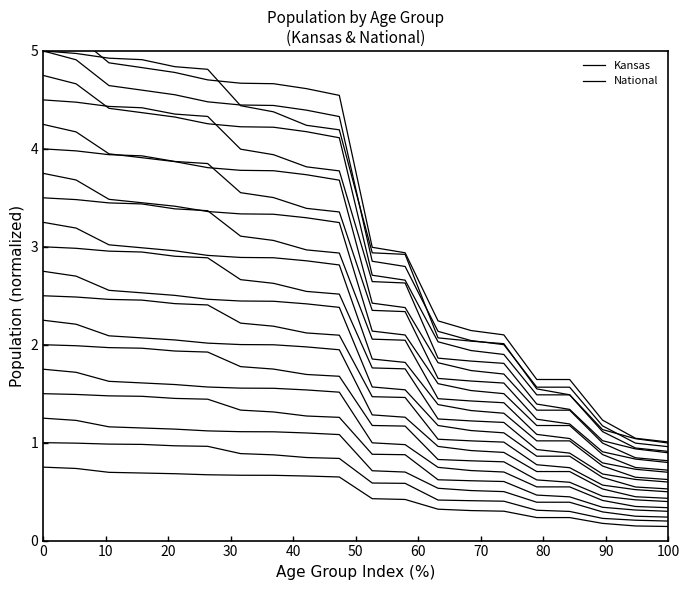

What is the label of the 7th point from the left?

60